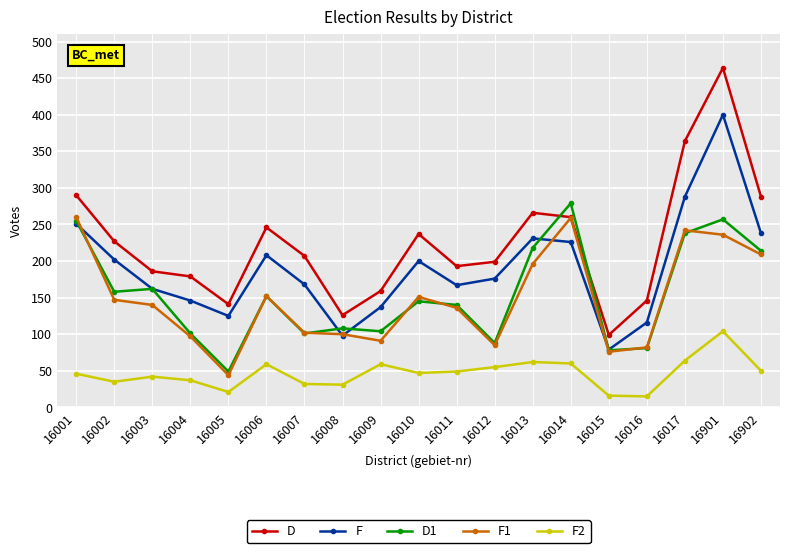

At which label does F reach its minimum?

16015